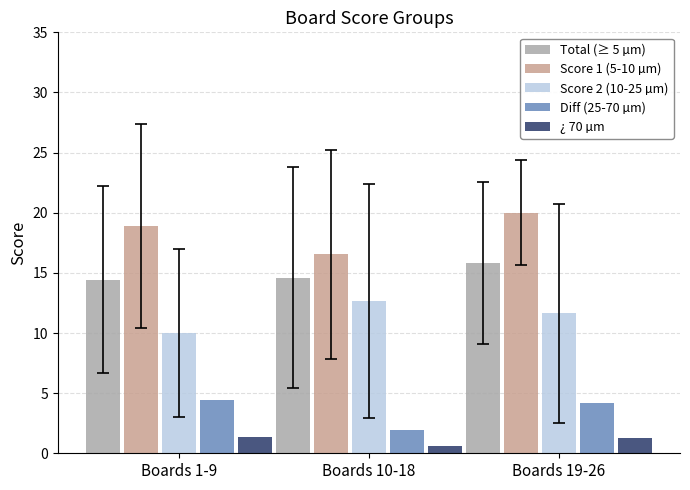

True or false: Score 2 (10-25 µm) has a value of 10.0 at Boards 1-9.

True